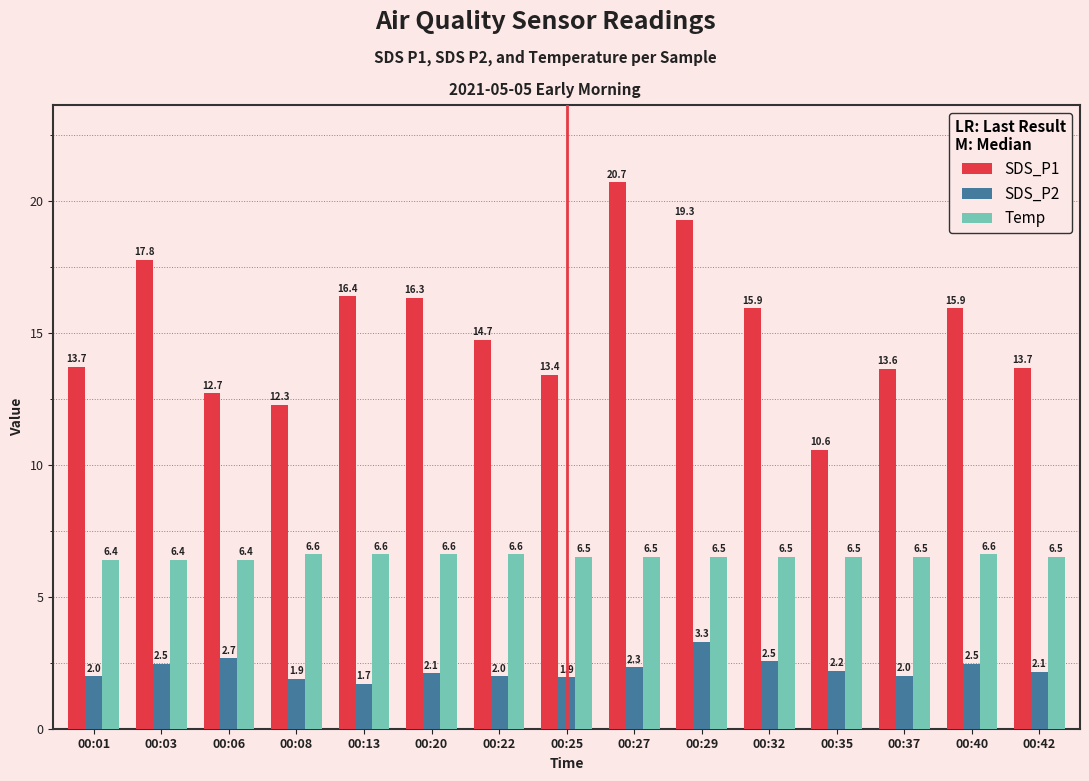

Which series has the largest range (max minus min)?

SDS_P1